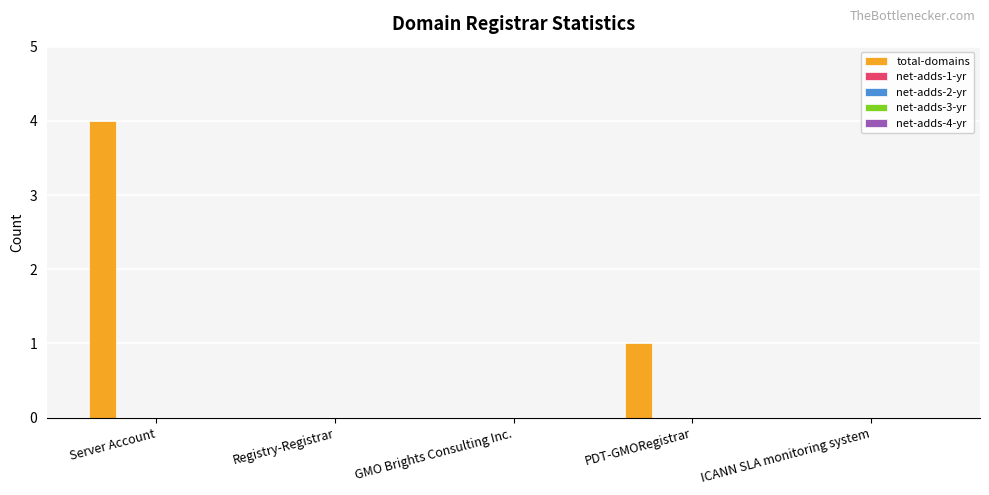

What is the sum of all values?

5